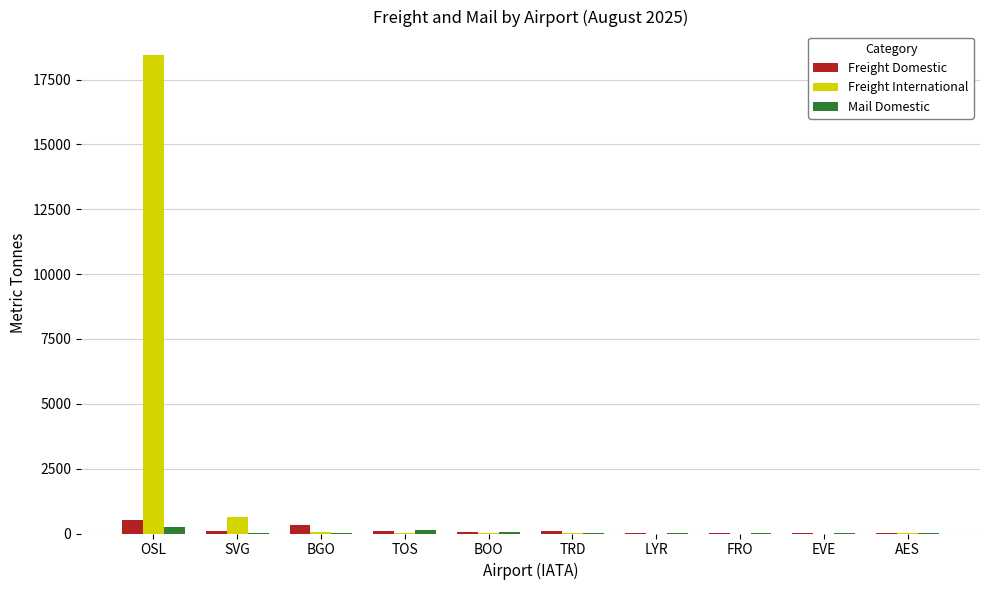

What is the average value of the Freight International series?

1912.4